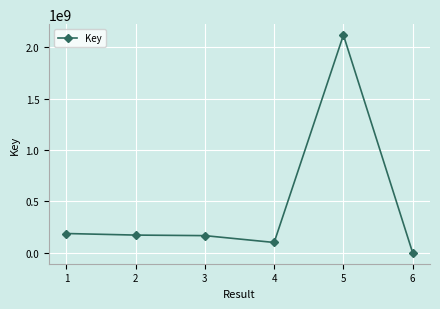

What is the ratio of the value at 4 to the value at 2?

0.6